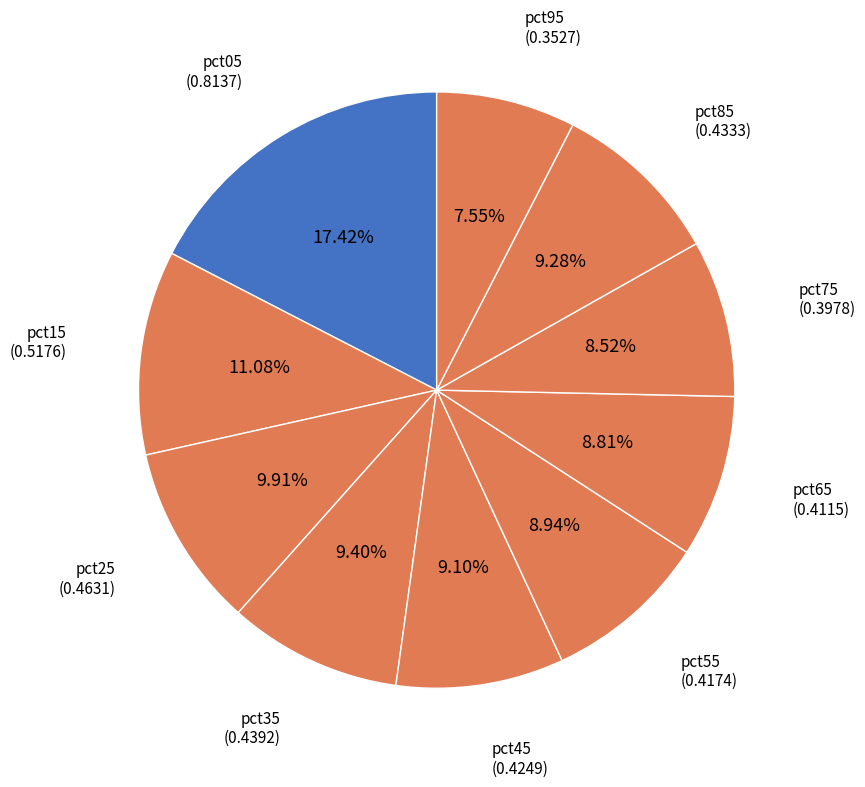

How many slices are in this pie chart?

10